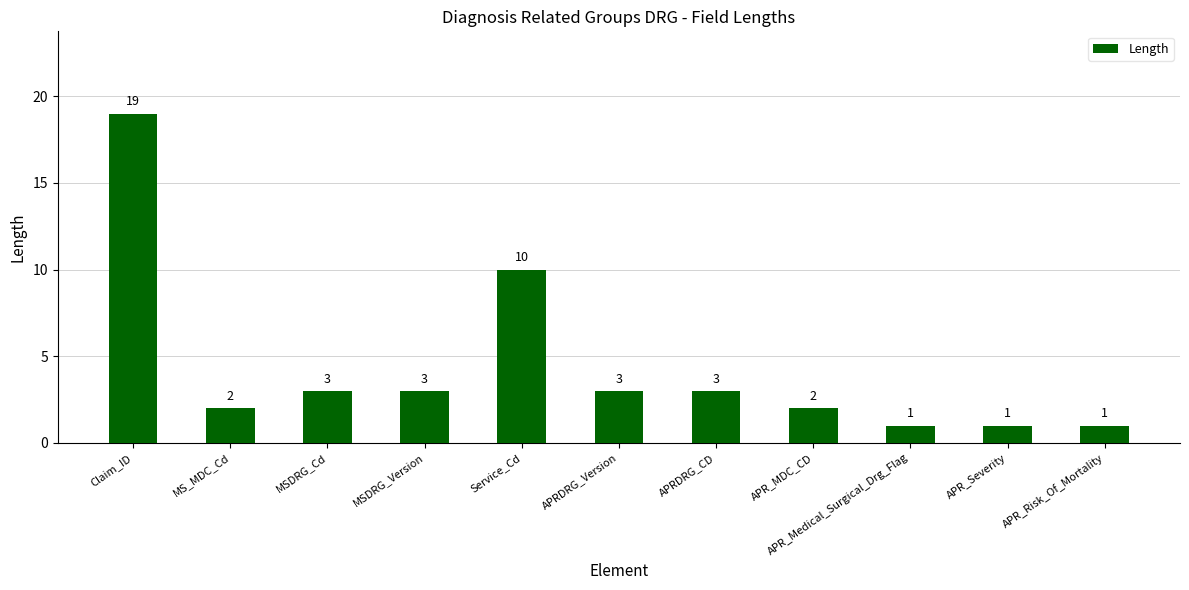

The chart shows a value of 3 at APRDRG_Version. True or false?

True